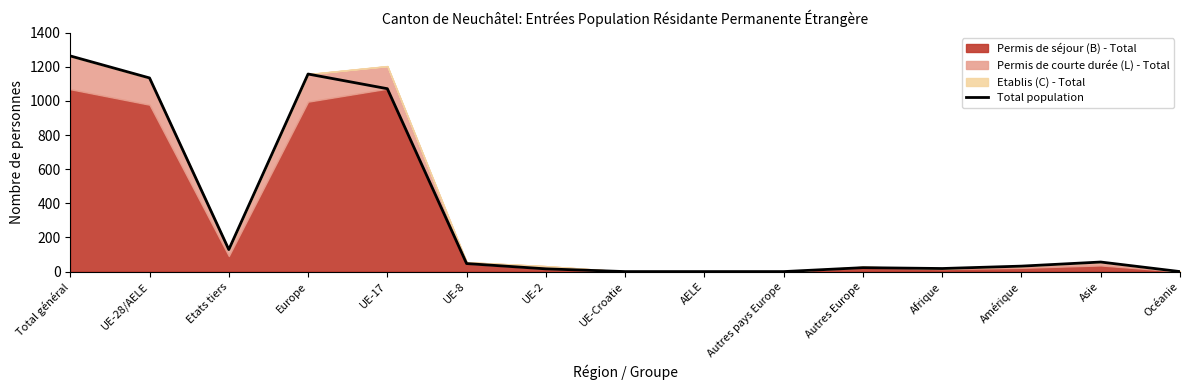

What is the ratio of the value at UE-8 to the value at UE-2?

2.9